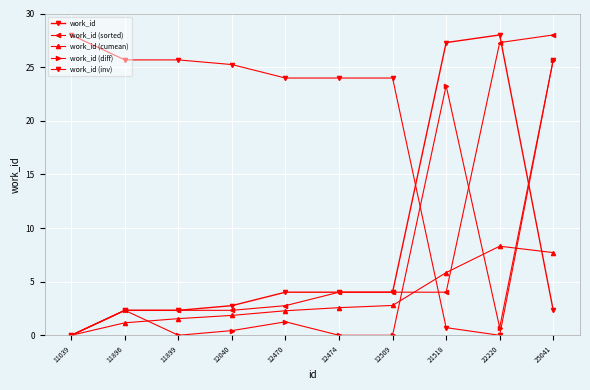

Is this an area chart (filled region under the line)?

No